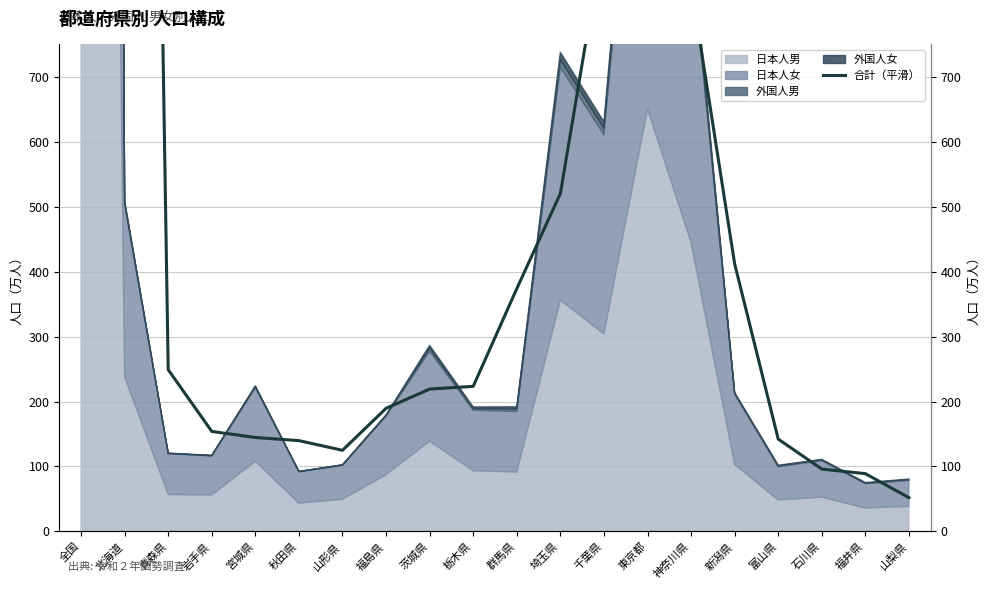

At which label is the value closest to 2212?

東京都